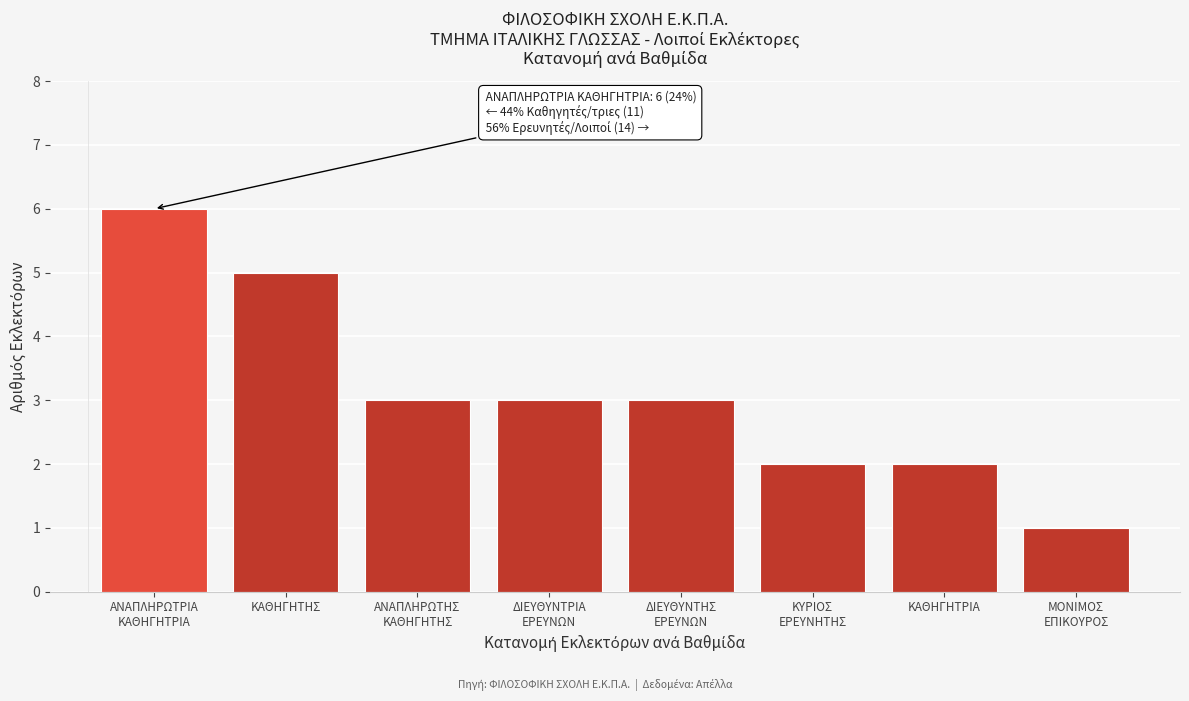

Reading right to left, list all the values displayed in this chart.

1	2	2	3	3	3	5	6